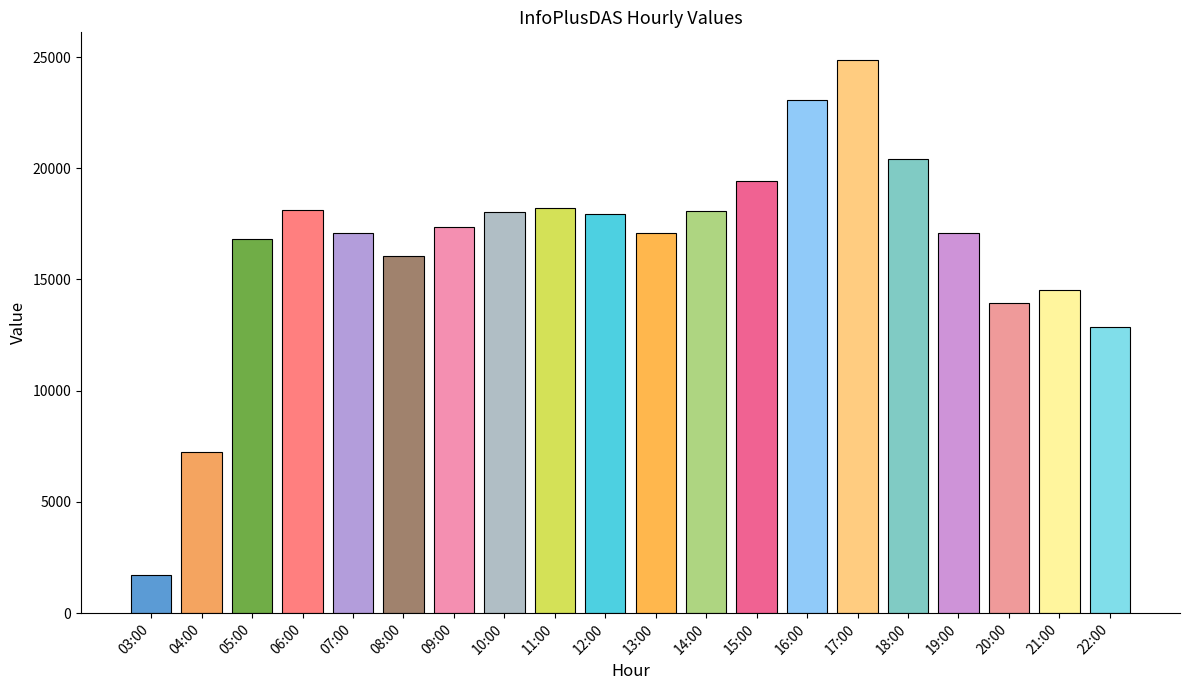

True or false: the data shows 1696 at 03:00.

True